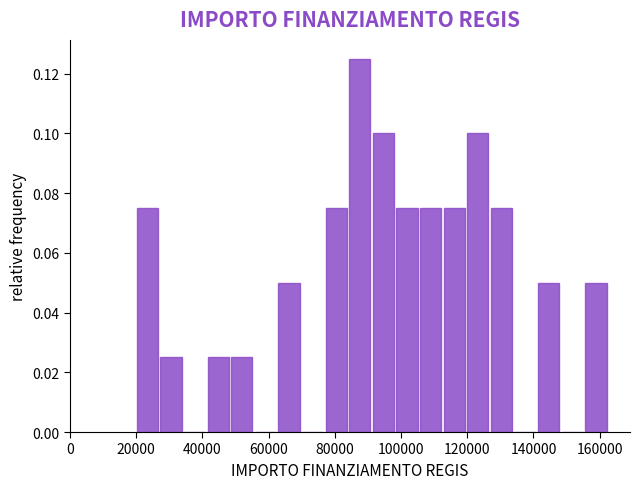

Around what value on the x-axis is the tallest bar? Give the approximate position of its centre, as read against the axis.

88000